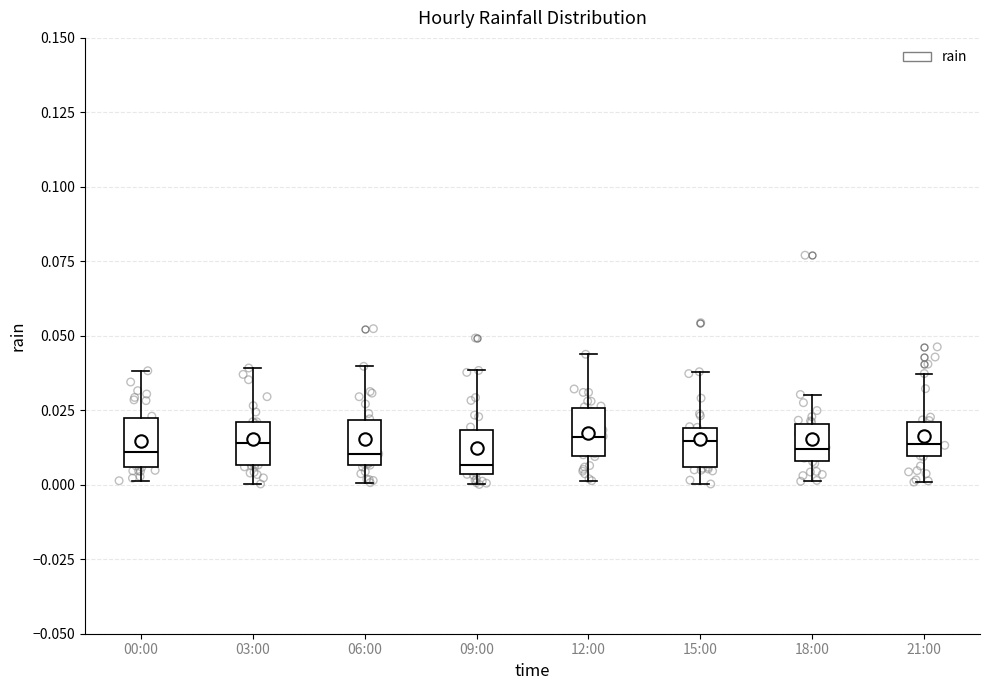

Reading left to right, read every box against the y-axis: the position of its median line, the range the box covers, and the ends of its whiskers. The values are not printed on the chart, so give them approximately, as read against the axis.

00:00: median 0.010, box 0.005 to 0.020, whiskers 0.000 to 0.040
03:00: median 0.015, box 0.005 to 0.020, whiskers 0.000 to 0.040
06:00: median 0.010, box 0.005 to 0.020, whiskers 0.000 to 0.040
09:00: median 0.005 (just above the box's lower edge), box 0.005 to 0.020, whiskers 0.000 to 0.040
12:00: median 0.015, box 0.010 to 0.025, whiskers 0.000 to 0.045
15:00: median 0.015, box 0.005 to 0.020, whiskers 0.000 to 0.040
18:00: median 0.010 (just above the box's lower edge), box 0.010 to 0.020, whiskers 0.000 to 0.030
21:00: median 0.015, box 0.010 to 0.020, whiskers 0.000 to 0.035